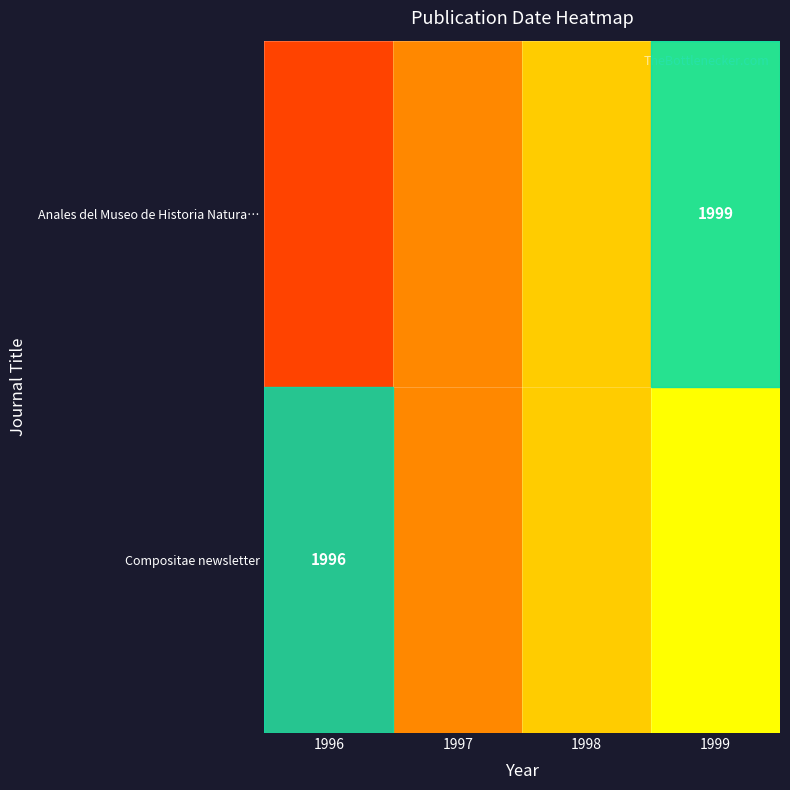

The Compositae newsletter series shows 1996 at 1996. True or false?

True